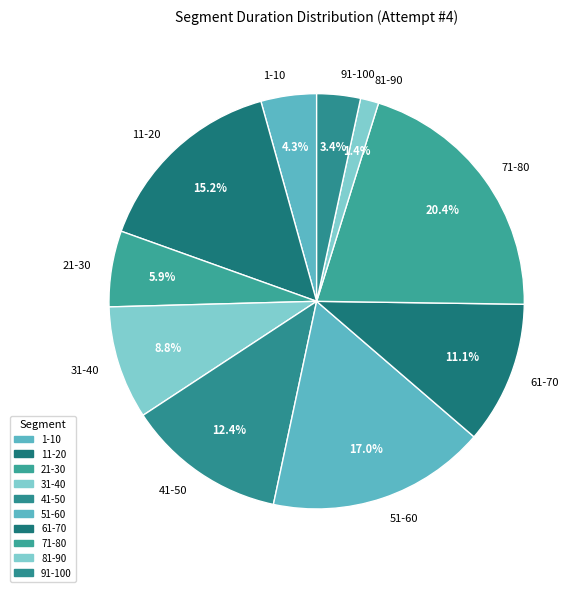

Which slice is the largest?

71-80